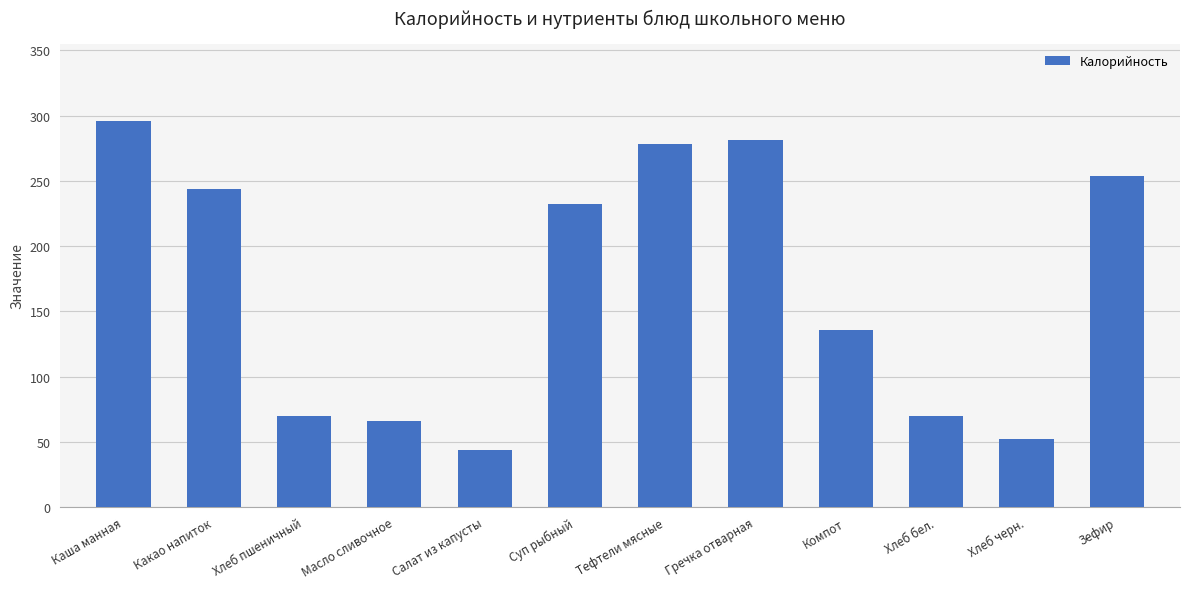

How many categories are shown in the chart?

12